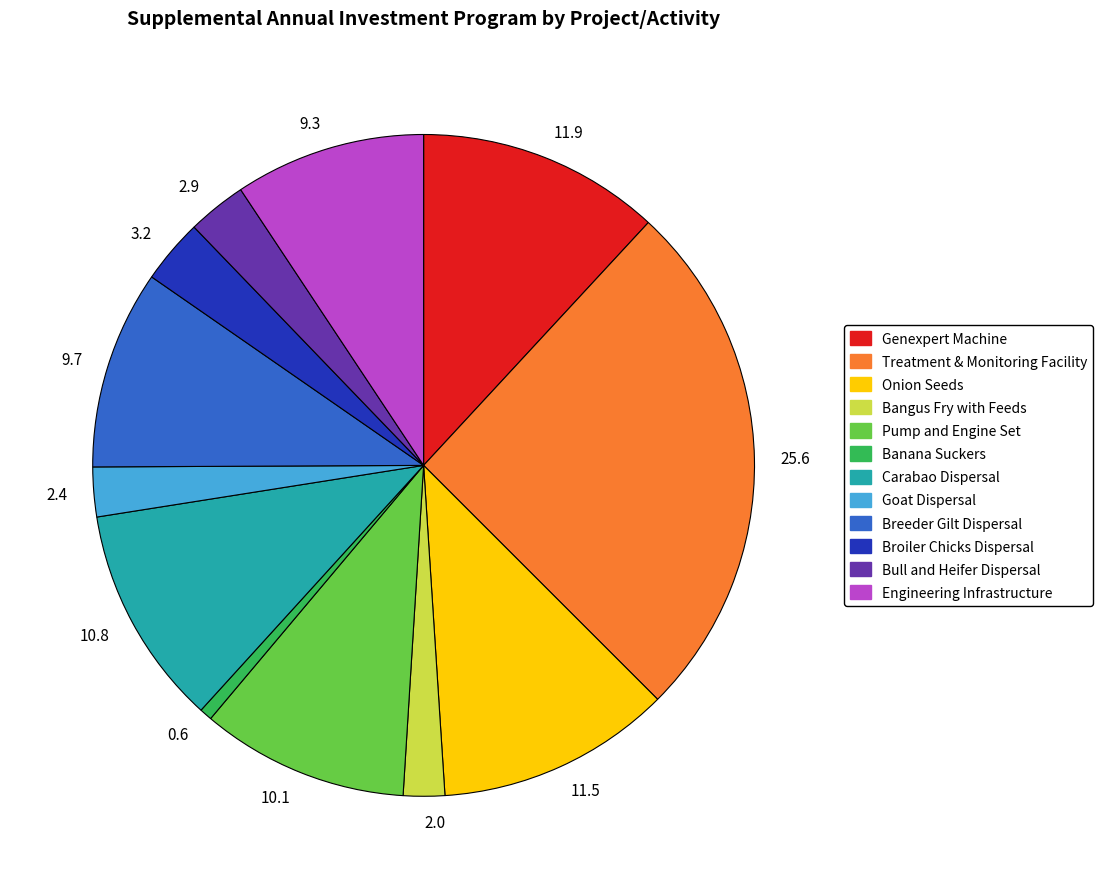

Which category has the smallest portion of the pie?

0.6